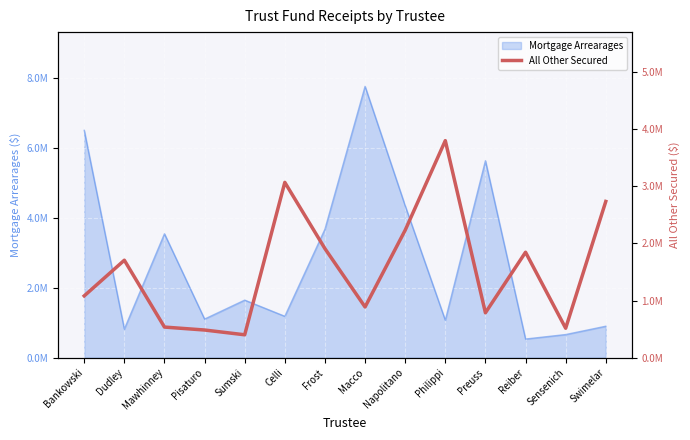

How many values are below 1705322?

7